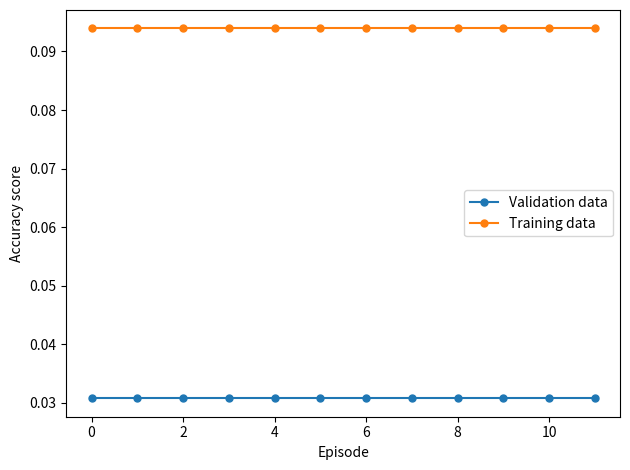

Which series has the largest total across all categories?

Training data